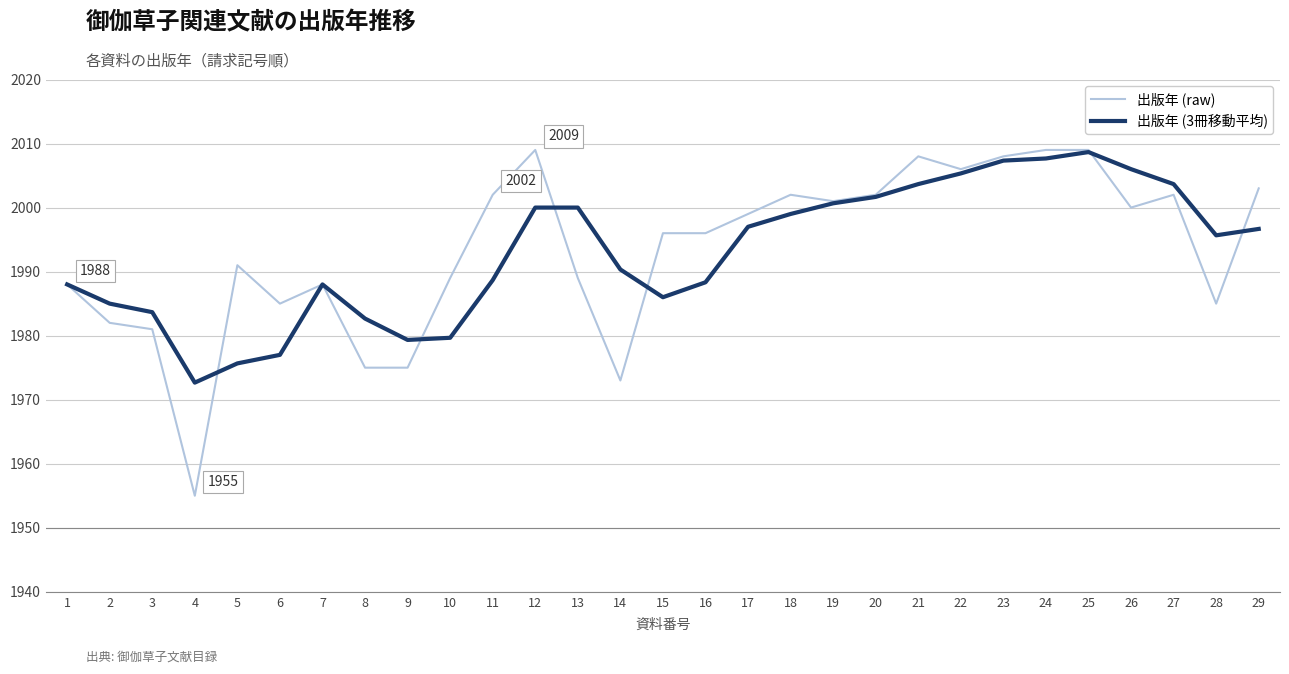

True or false: 出版年 (raw) has more than 1 points higher than both neighbors.

True